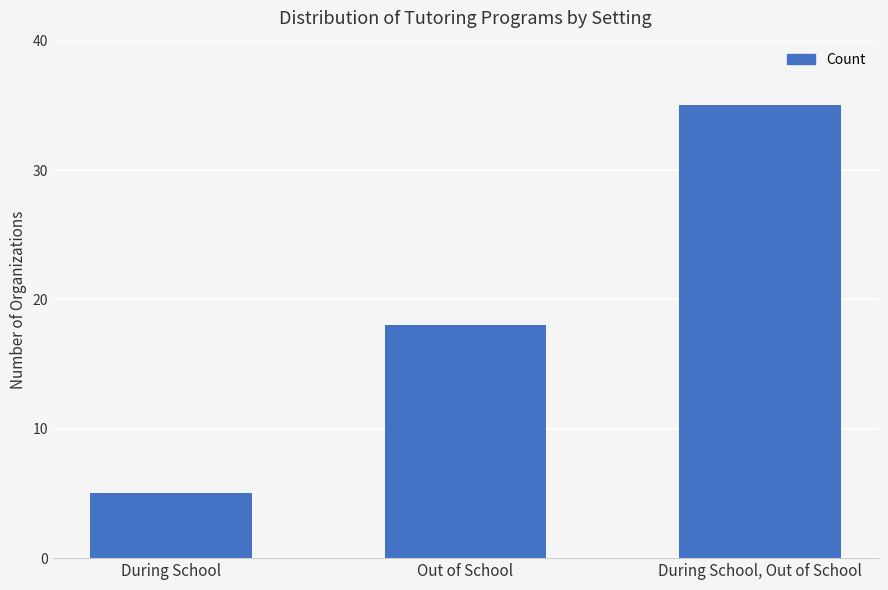

What is the maximum value shown in the chart?

35